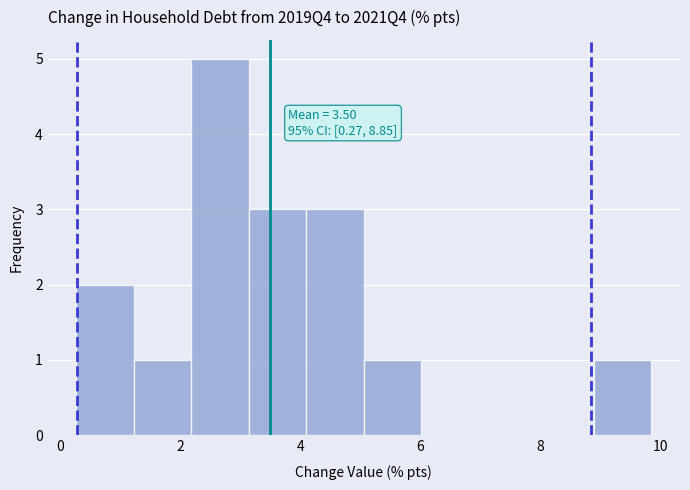

Which range on the x-axis has the tallest bar?

2.2 to 3.2